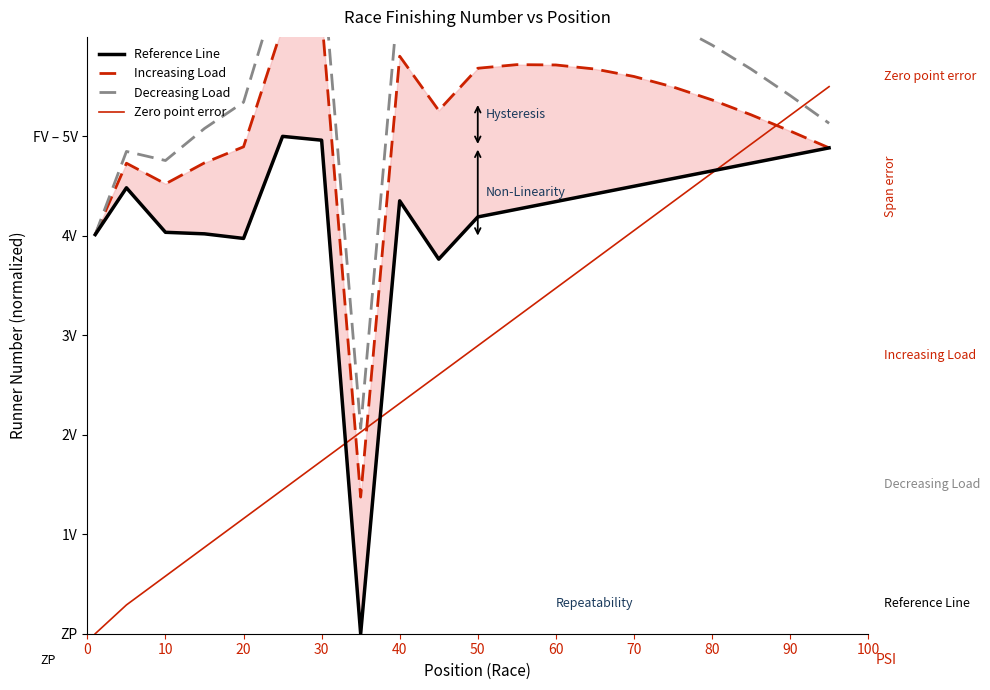

Which series has the widest spread of values?

Zero point error